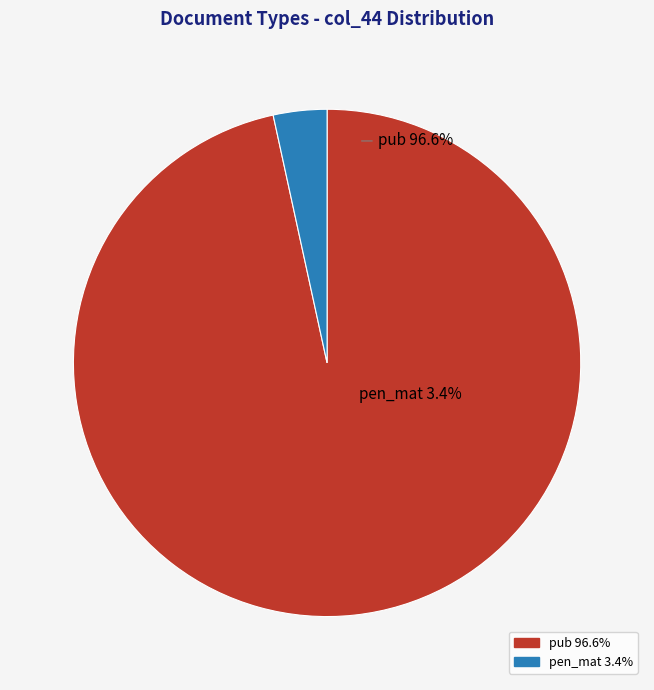

How many segments does this pie chart have?

2